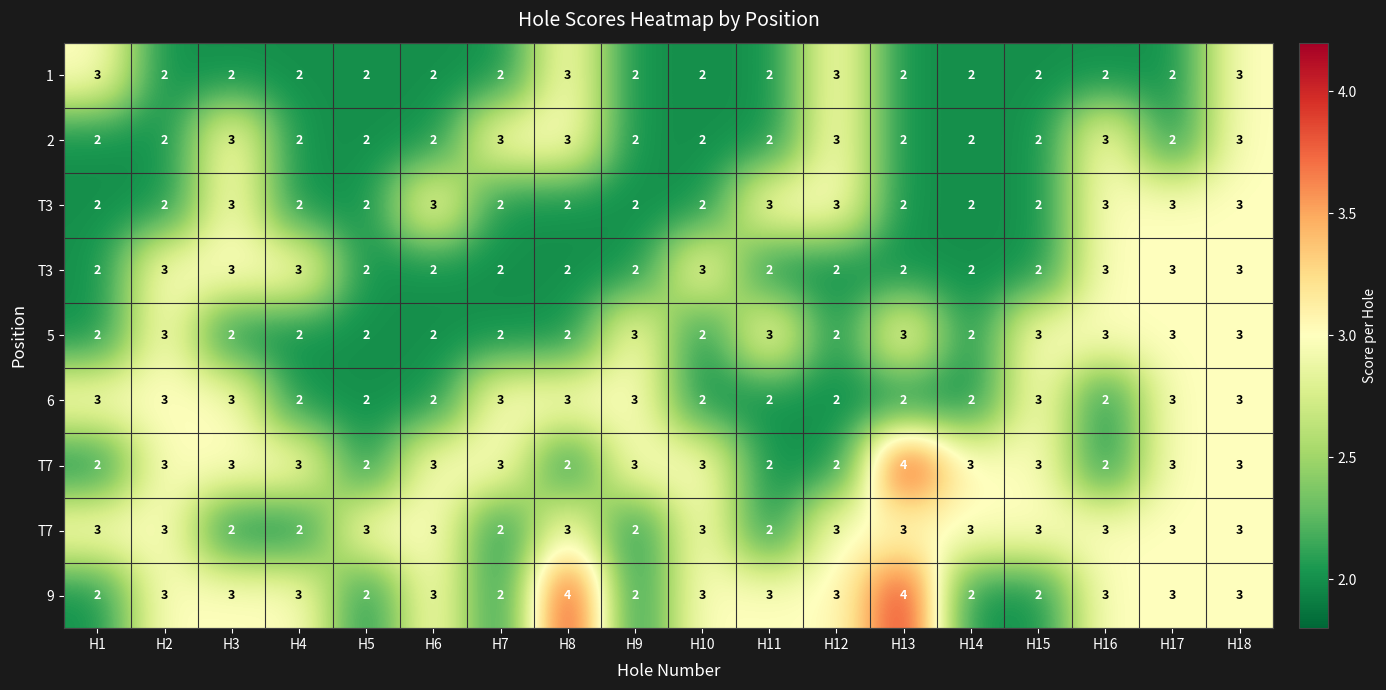

Count the number of data series in this chart.

9